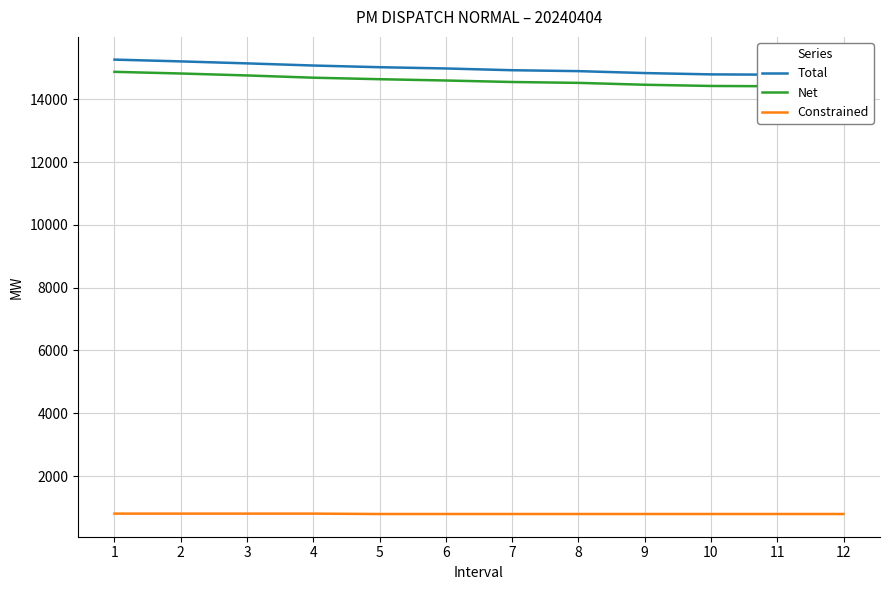

What is the difference between the maximum and second lowest values in the Net series?

449.8